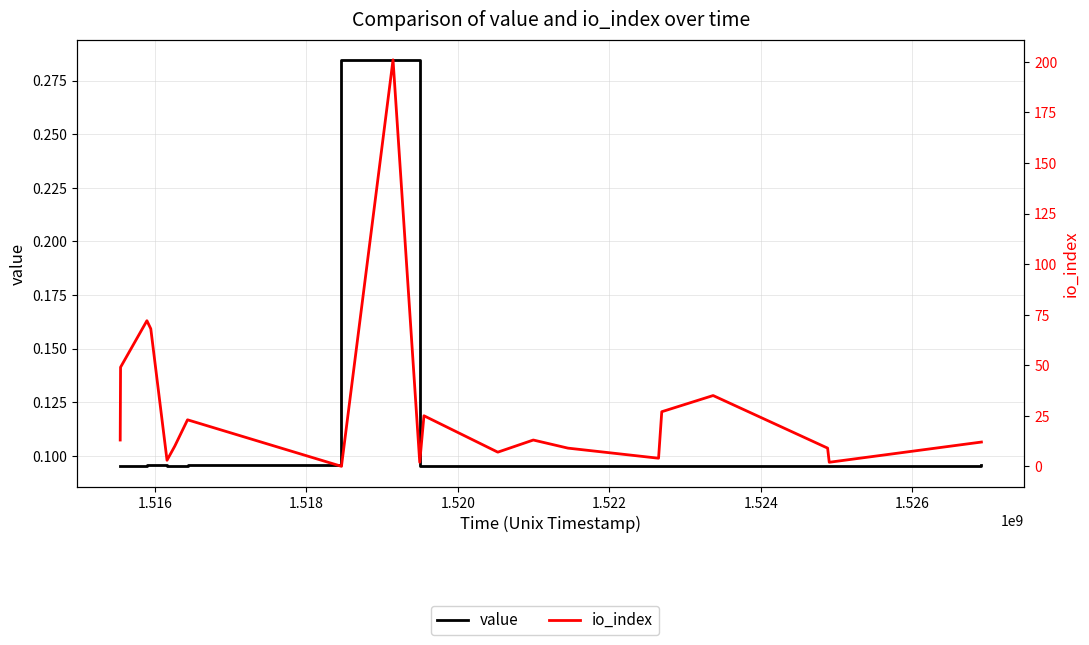

How many categories are shown in the chart?

20